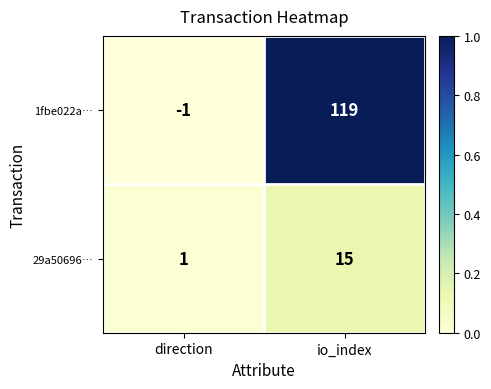

Which series changed the most between direction and io_index?

1fbe022a…